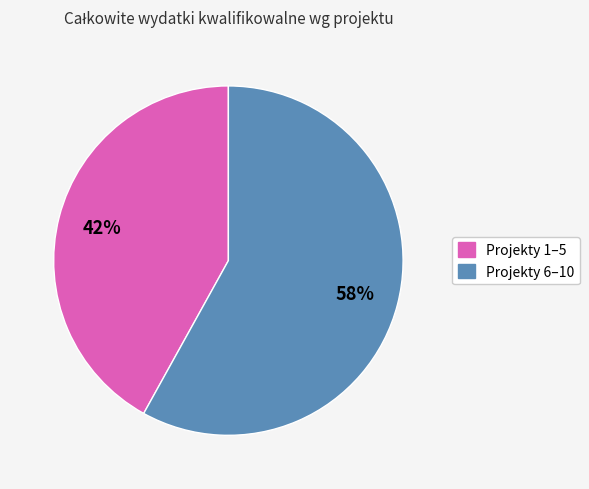

Is there any slice that represents more than half of the pie?

Yes